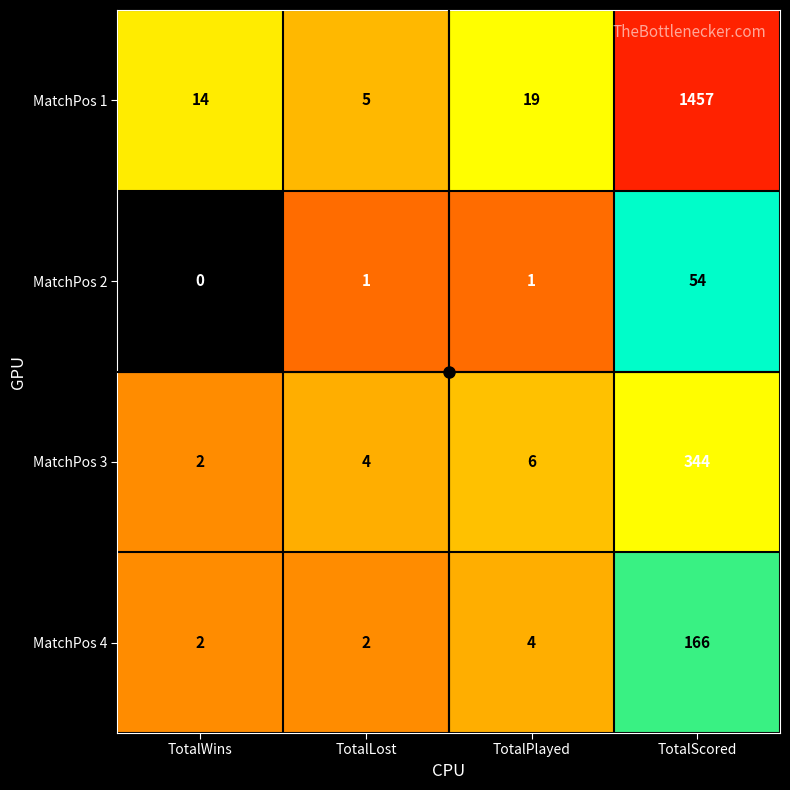

Which series changed the most between TotalWins and TotalPlayed?

MatchPos 1